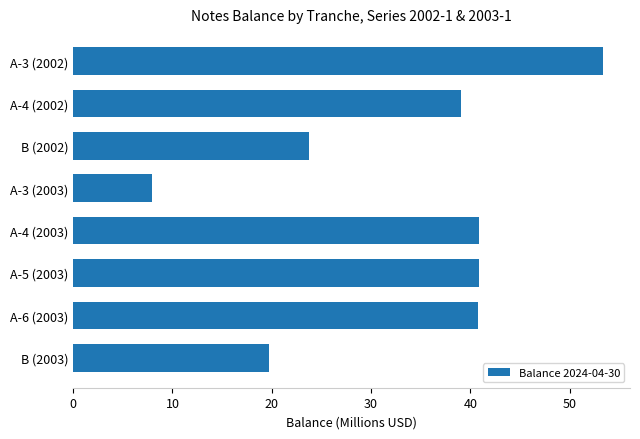

Where is the data nearest to the value 30?

B (2002)